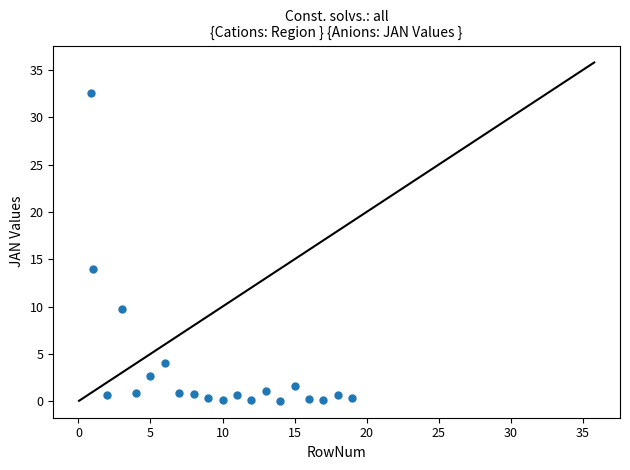

What Y value in the scatter plot is closest to 16?

14.0